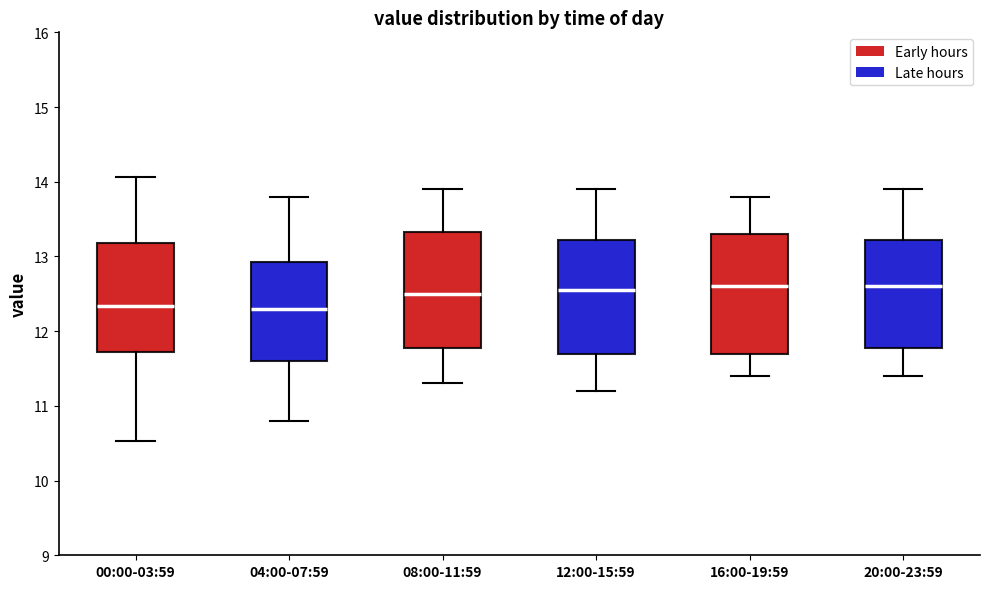

Reading left to right, transcribe this box plot: for each box, give where its median line is, the range the box spans, and where its two whiskers end, as read against the y-axis. The values are not printed on the chart, so give them approximately, as read against the axis.

00:00-03:59: median 12.3, box 11.7 to 13.2, whiskers 10.5 to 14.1
04:00-07:59: median 12.3, box 11.6 to 12.9, whiskers 10.8 to 13.8
08:00-11:59: median 12.5, box 11.8 to 13.3, whiskers 11.3 to 13.9
12:00-15:59: median 12.6, box 11.7 to 13.2, whiskers 11.2 to 13.9
16:00-19:59: median 12.6, box 11.7 to 13.3, whiskers 11.4 to 13.8
20:00-23:59: median 12.6, box 11.8 to 13.2, whiskers 11.4 to 13.9